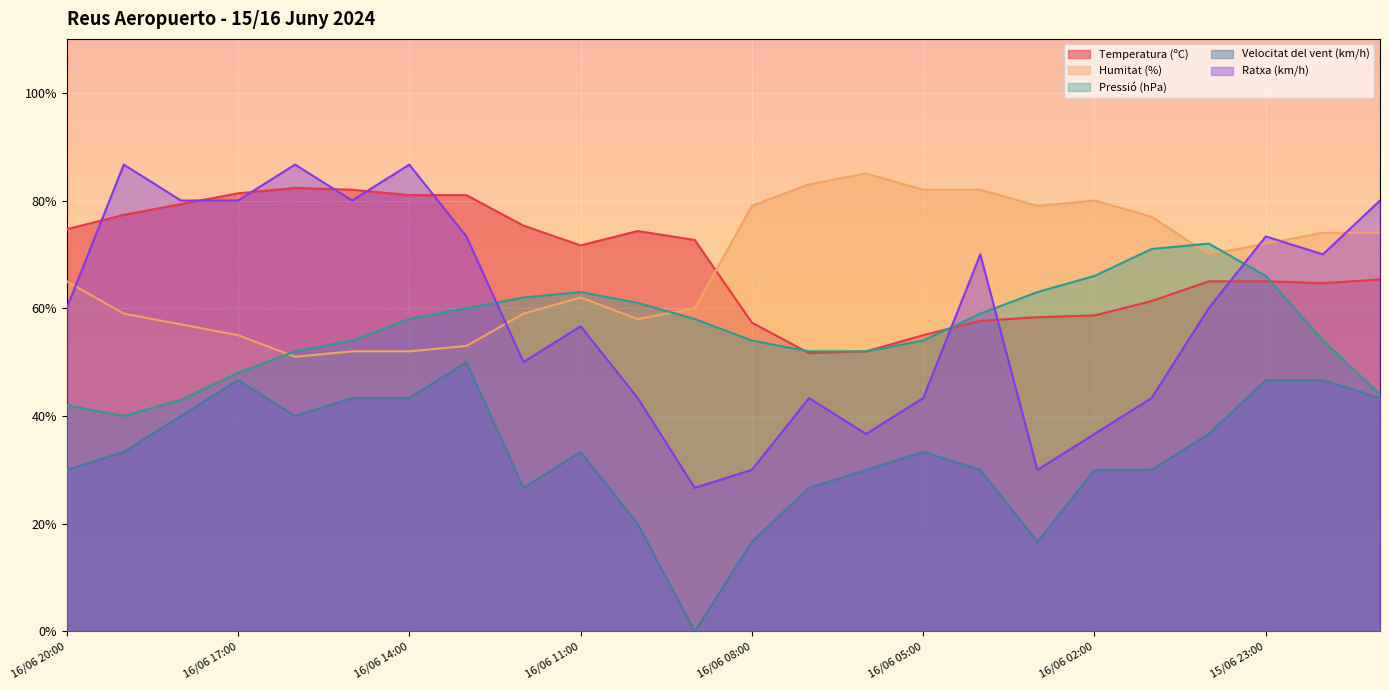

Reading left to right, transcribe all the data shown in this chart.

Temperatura (ºC): 16/06 20:00=74.7	16/06 19:00=77.3	16/06 18:00=79.3	16/06 17:00=81.3	16/06 16:00=82.3	16/06 15:00=82.0	16/06 14:00=81.0	16/06 13:00=81.0	16/06 12:00=75.3	16/06 11:00=71.7	16/06 10:00=74.3	16/06 09:00=72.7	16/06 08:00=57.3	16/06 07:00=51.7	16/06 06:00=52.0	16/06 05:00=55.0	16/06 04:00=57.7	16/06 03:00=58.3	16/06 02:00=58.7	16/06 01:00=61.3	16/06 00:00=65.0	15/06 23:00=65.0	15/06 22:00=64.7	15/06 21:00=65.3
Humitat (%): 16/06 20:00=65.0	16/06 19:00=59.0	16/06 18:00=57.0	16/06 17:00=55.0	16/06 16:00=51.0	16/06 15:00=52.0	16/06 14:00=52.0	16/06 13:00=53.0	16/06 12:00=59.0	16/06 11:00=62.0	16/06 10:00=58.0	16/06 09:00=60.0	16/06 08:00=79.0	16/06 07:00=83.0	16/06 06:00=85.0	16/06 05:00=82.0	16/06 04:00=82.0	16/06 03:00=79.0	16/06 02:00=80.0	16/06 01:00=77.0	16/06 00:00=70.0	15/06 23:00=72.0	15/06 22:00=74.0	15/06 21:00=74.0
Pressió (hPa): 16/06 20:00=42.0	16/06 19:00=40.0	16/06 18:00=43.0	16/06 17:00=48.0	16/06 16:00=52.0	16/06 15:00=54.0	16/06 14:00=58.0	16/06 13:00=60.0	16/06 12:00=62.0	16/06 11:00=63.0	16/06 10:00=61.0	16/06 09:00=58.0	16/06 08:00=54.0	16/06 07:00=52.0	16/06 06:00=52.0	16/06 05:00=54.0	16/06 04:00=59.0	16/06 03:00=63.0	16/06 02:00=66.0	16/06 01:00=71.0	16/06 00:00=72.0	15/06 23:00=66.0	15/06 22:00=54.0	15/06 21:00=44.0
Velocitat del vent (km/h): 16/06 20:00=30.0	16/06 19:00=33.3	16/06 18:00=40.0	16/06 17:00=46.7	16/06 16:00=40.0	16/06 15:00=43.3	16/06 14:00=43.3	16/06 13:00=50.0	16/06 12:00=26.7	16/06 11:00=33.3	16/06 10:00=20.0	16/06 09:00=0.0	16/06 08:00=16.7	16/06 07:00=26.7	16/06 06:00=30.0	16/06 05:00=33.3	16/06 04:00=30.0	16/06 03:00=16.7	16/06 02:00=30.0	16/06 01:00=30.0	16/06 00:00=36.7	15/06 23:00=46.7	15/06 22:00=46.7	15/06 21:00=43.3
Ratxa (km/h): 16/06 20:00=60.0	16/06 19:00=86.7	16/06 18:00=80.0	16/06 17:00=80.0	16/06 16:00=86.7	16/06 15:00=80.0	16/06 14:00=86.7	16/06 13:00=73.3	16/06 12:00=50.0	16/06 11:00=56.7	16/06 10:00=43.3	16/06 09:00=26.7	16/06 08:00=30.0	16/06 07:00=43.3	16/06 06:00=36.7	16/06 05:00=43.3	16/06 04:00=70.0	16/06 03:00=30.0	16/06 02:00=36.7	16/06 01:00=43.3	16/06 00:00=60.0	15/06 23:00=73.3	15/06 22:00=70.0	15/06 21:00=80.0